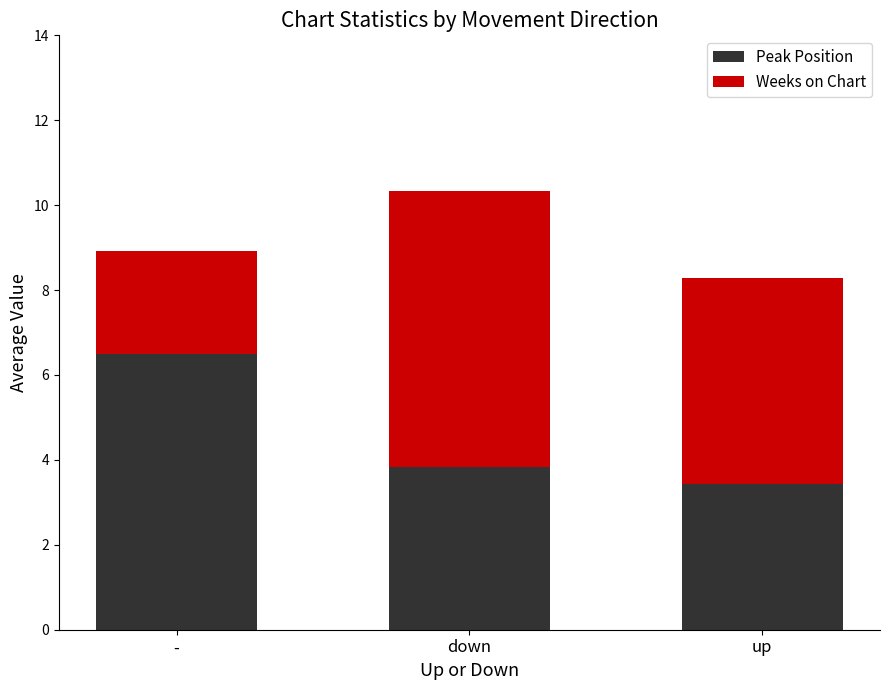

At which label is Peak Position closest to 4?

down